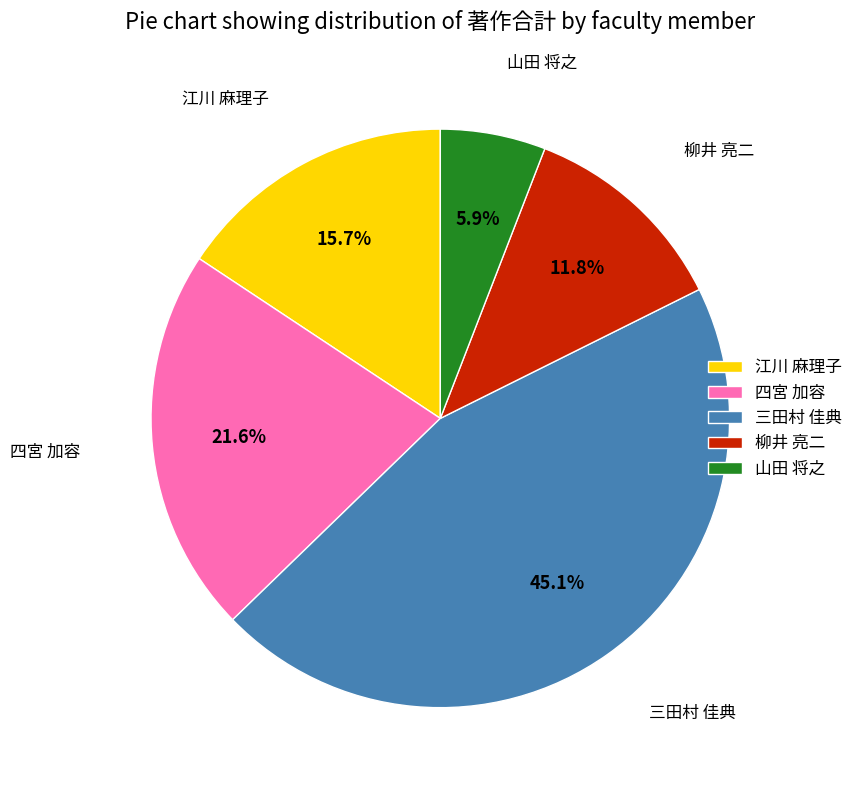

How many segments does this pie chart have?

5